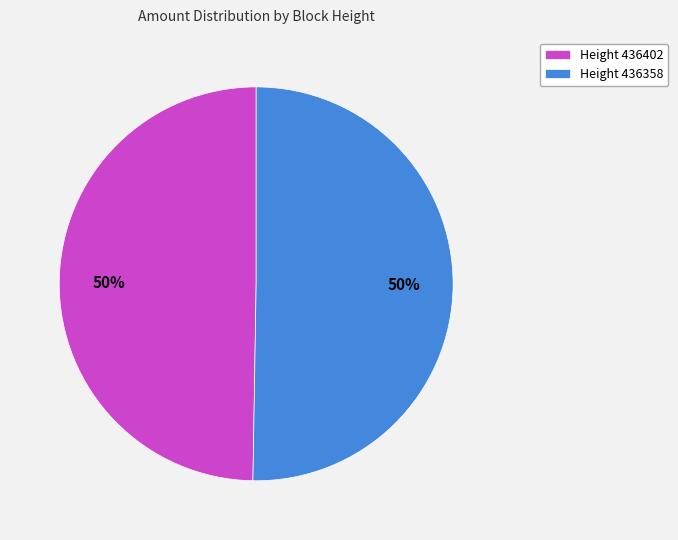

Is the sum of Height 436402 and Height 436358 greater than half?

Yes